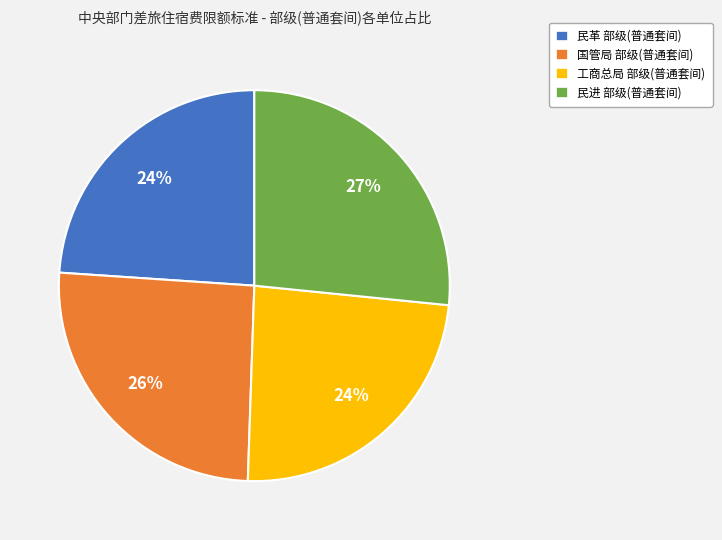

What percentage is the 民进 部级(普通套间) slice, to the nearest percent?

27%